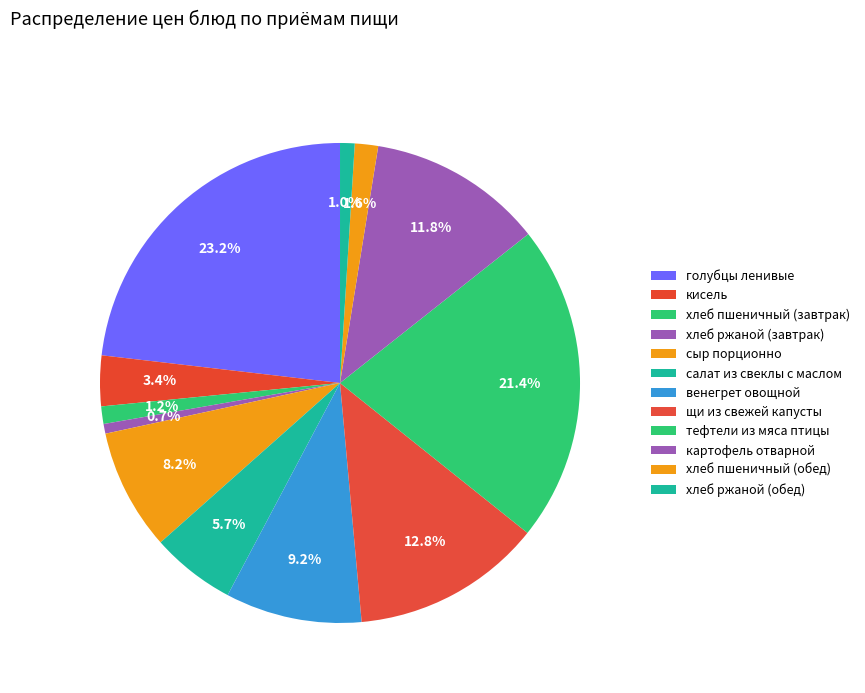

To the nearest percent, what percentage of the pie is кисель?

3%